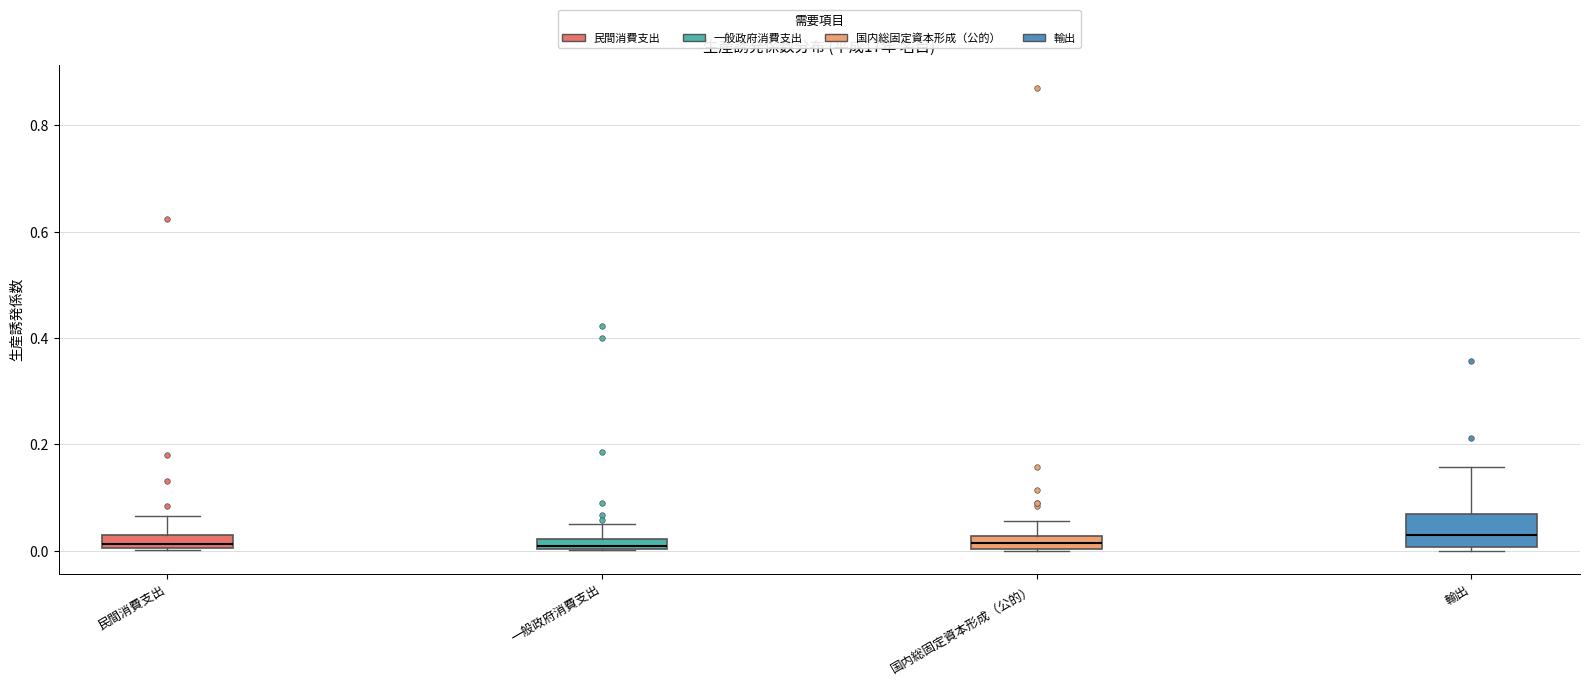

Which box is the tallest, from its lower edge to its upper edge?

輸出